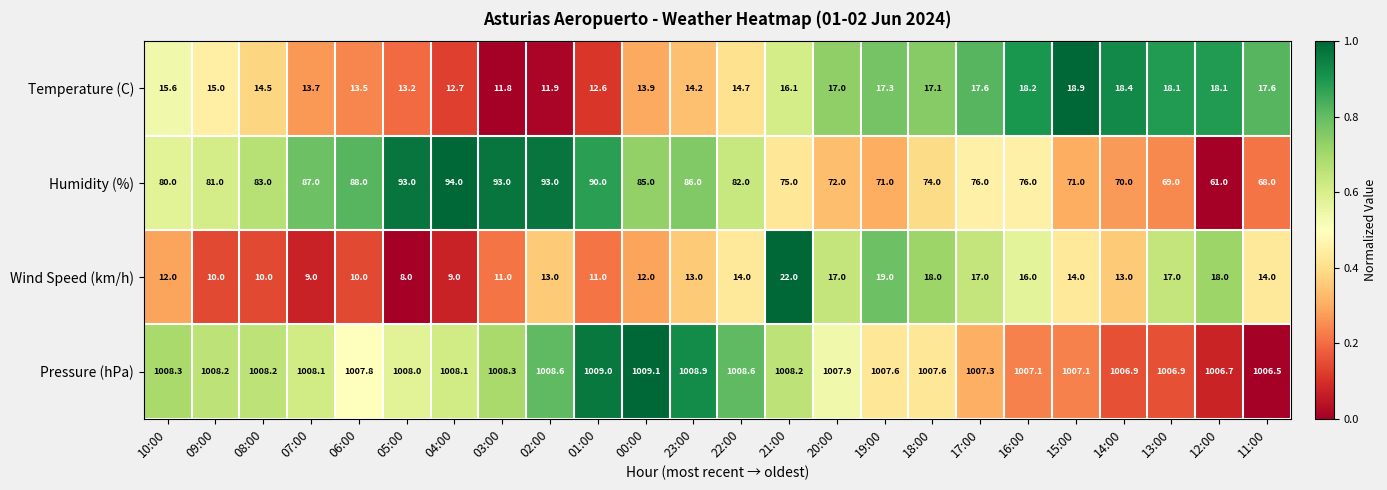

At 07:00, list the series in order from smallest to largest.

Wind Speed (km/h), Temperature (C), Humidity (%), Pressure (hPa)